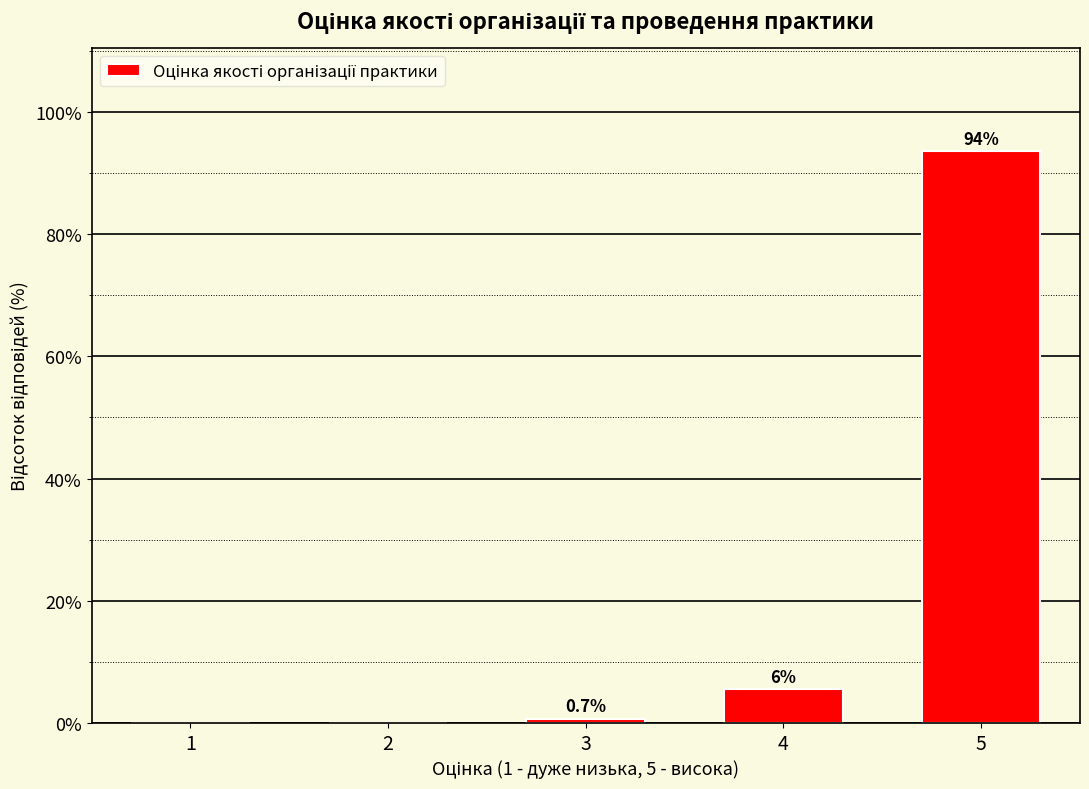

Reading left to right, list all the values displayed in this chart.

1=0.0	2=0.0	3=0.7	4=5.6	5=93.7